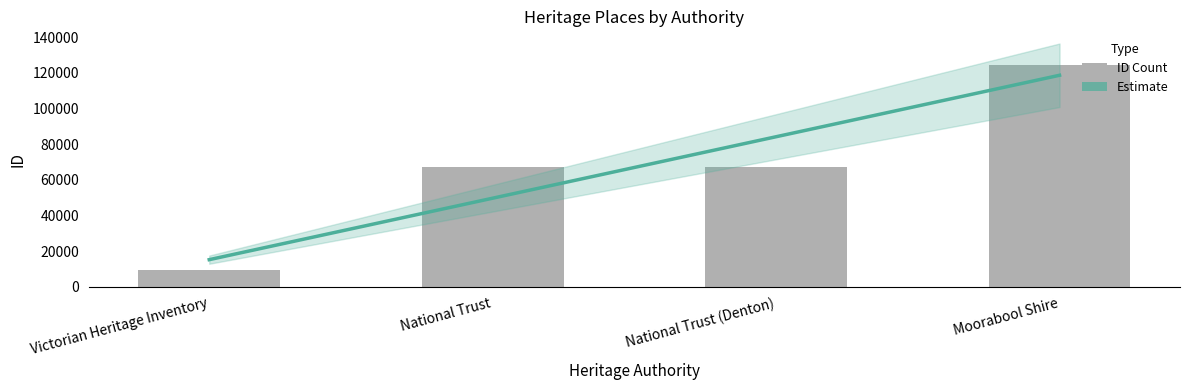

Reading left to right, what are all the values shown in this chart?

Estimate (trend): Victorian Heritage Inventory=15323.4	National Trust=49772.8	National Trust (Denton)=84222.2	Moorabool Shire=118671.6
ID: Victorian Heritage Inventory=9540.0	National Trust=66987.0	National Trust (Denton)=67144.0	Moorabool Shire=124319.0